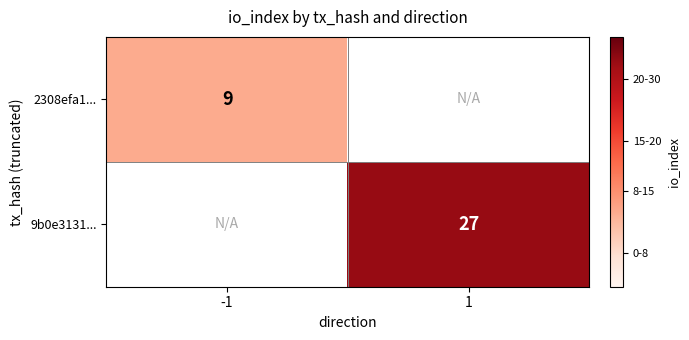

The value of 9b0e3131... at 1 is 11. True or false?

False